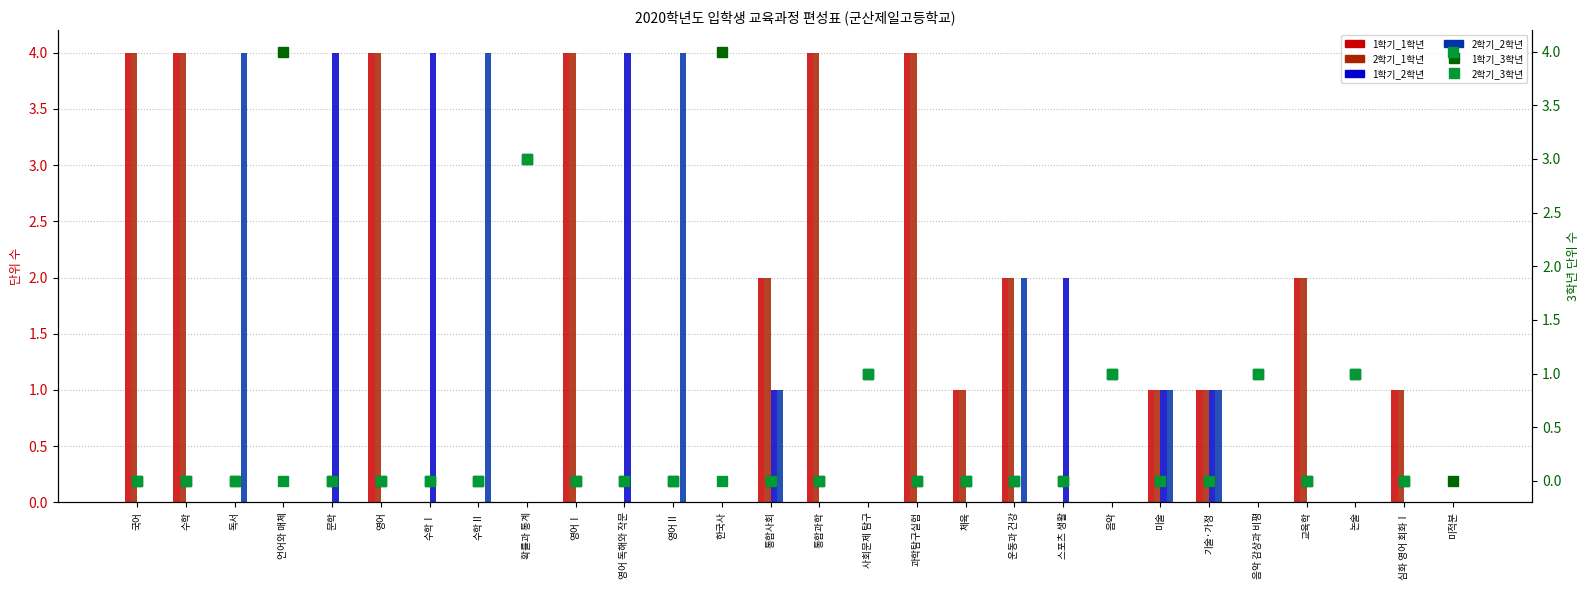

How many series are shown in this chart?

6